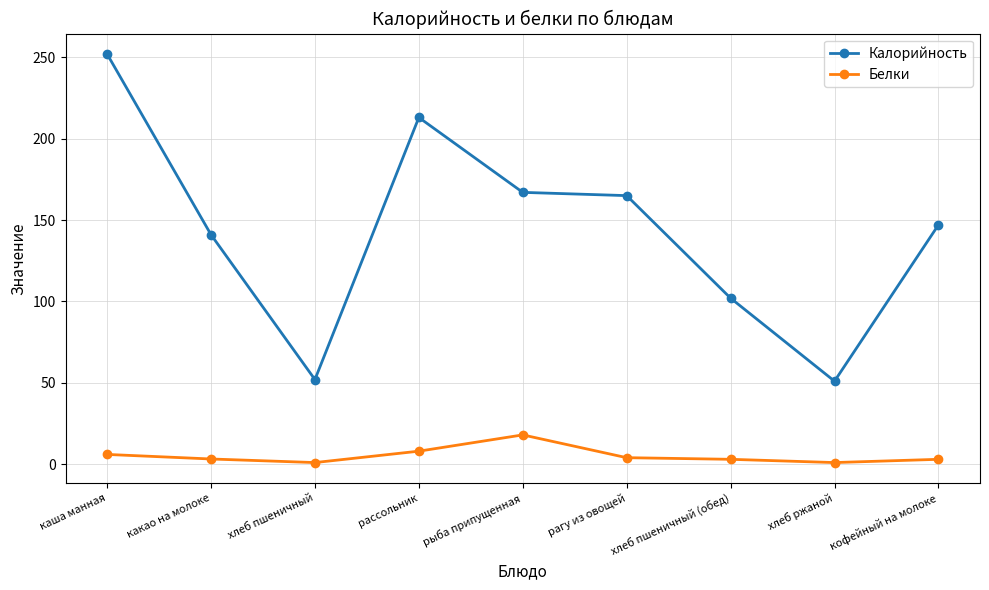

Does the chart display data point markers on the line(s)?

Yes